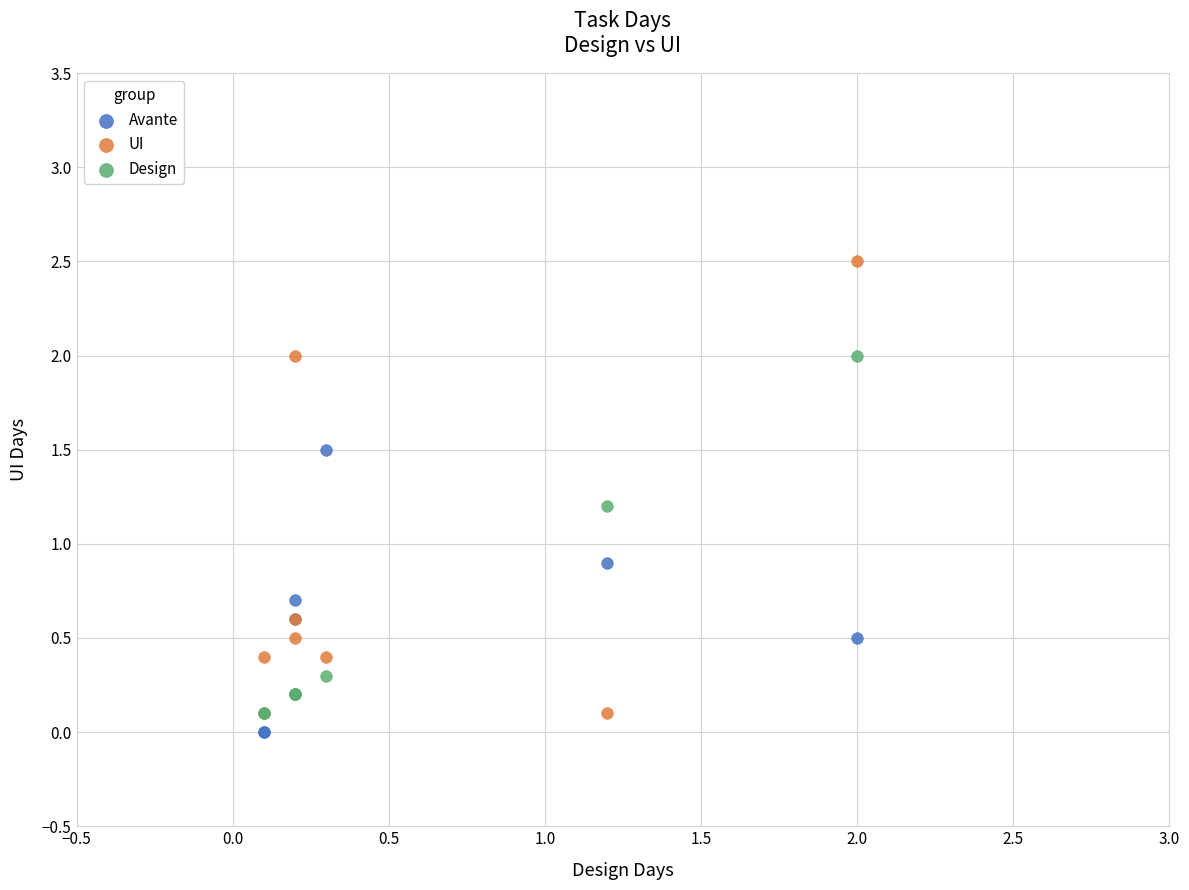

In the Design series, what Y value is closest to 1?

1.2